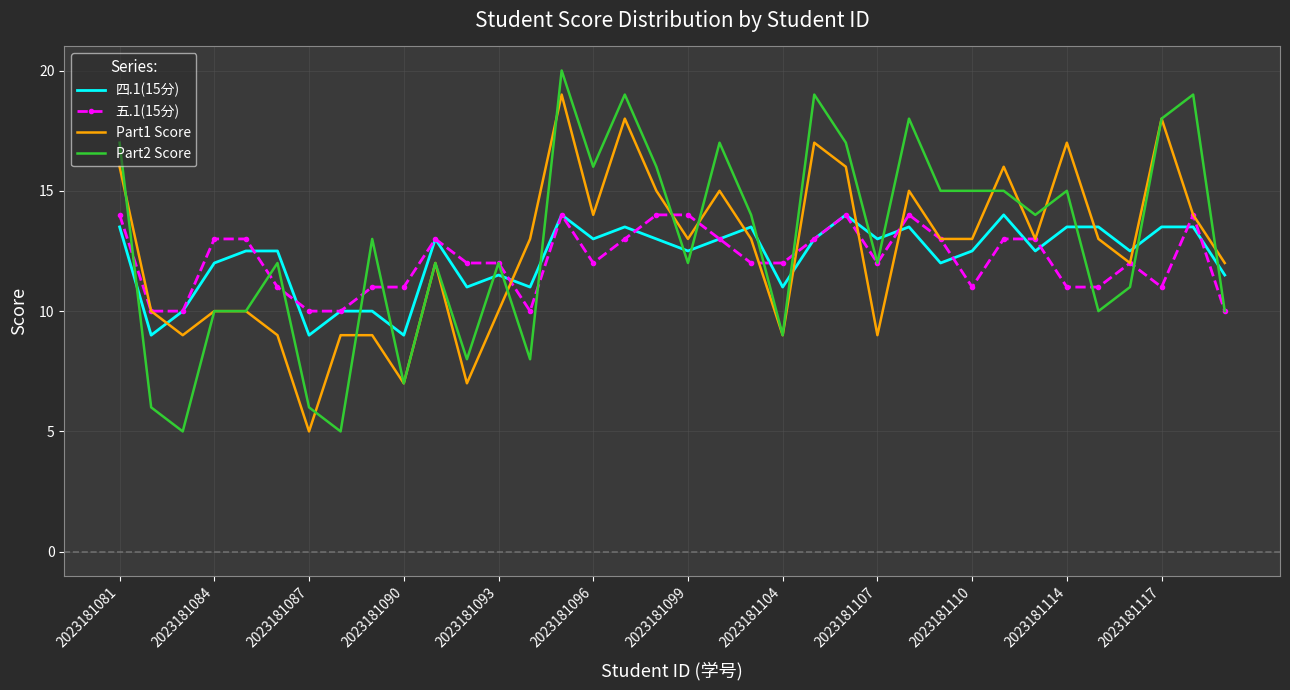

Which series has the widest spread of values?

Part2 Score